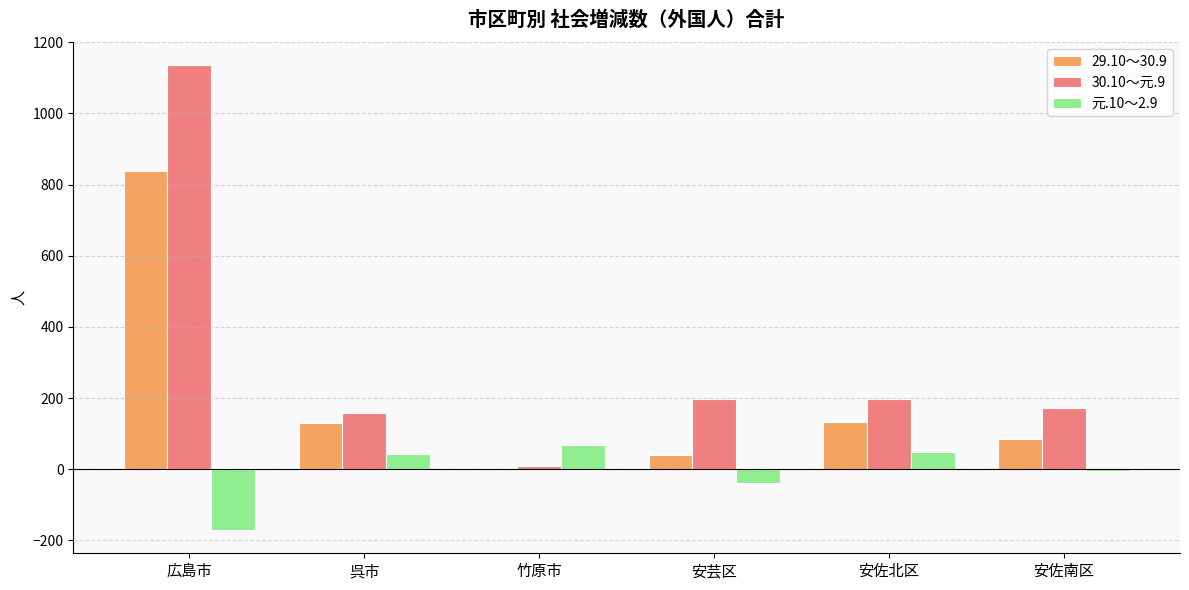

The 29.10～30.9 series shows 51 at 安佐北区. True or false?

False